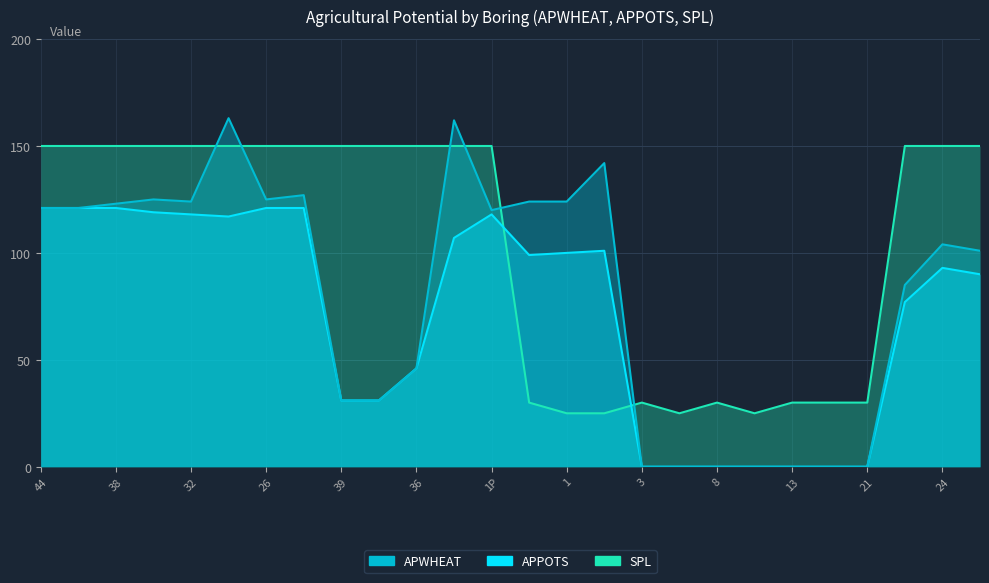

What is the sum of the SPL values at 26 and 36?

300